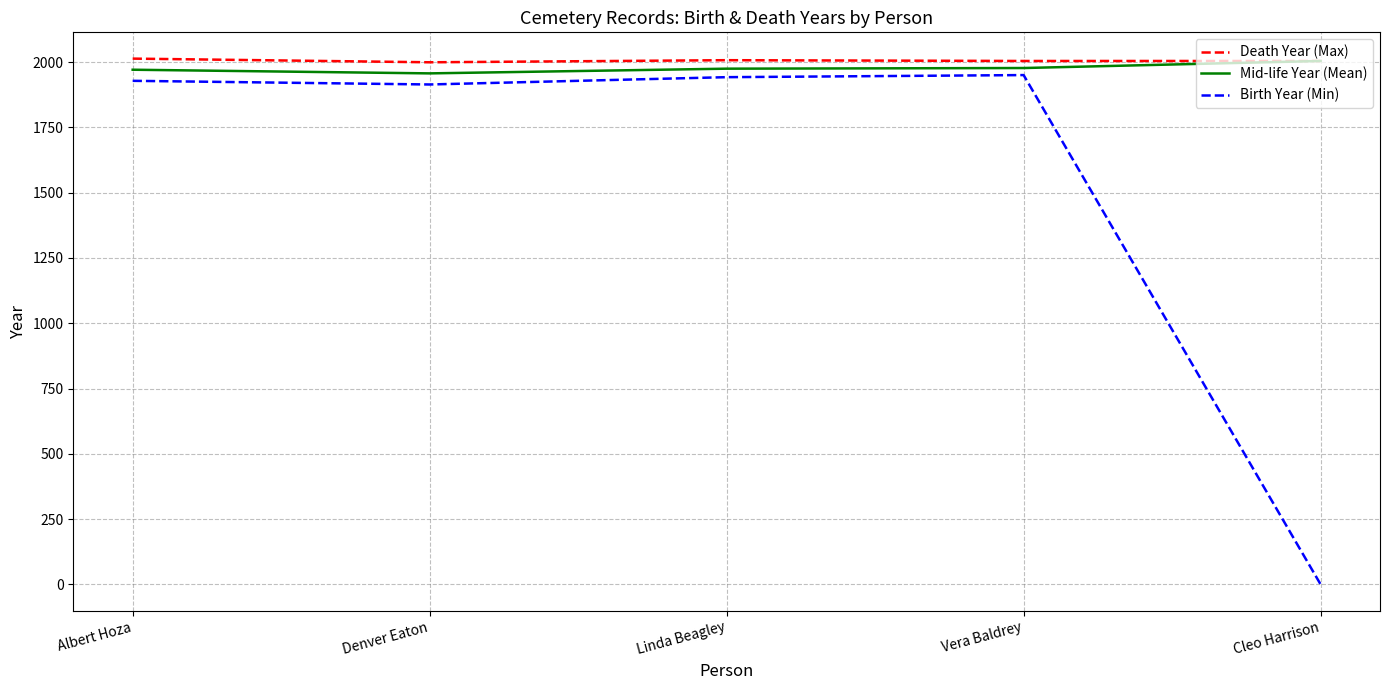

Is this an area chart (filled region under the line)?

No